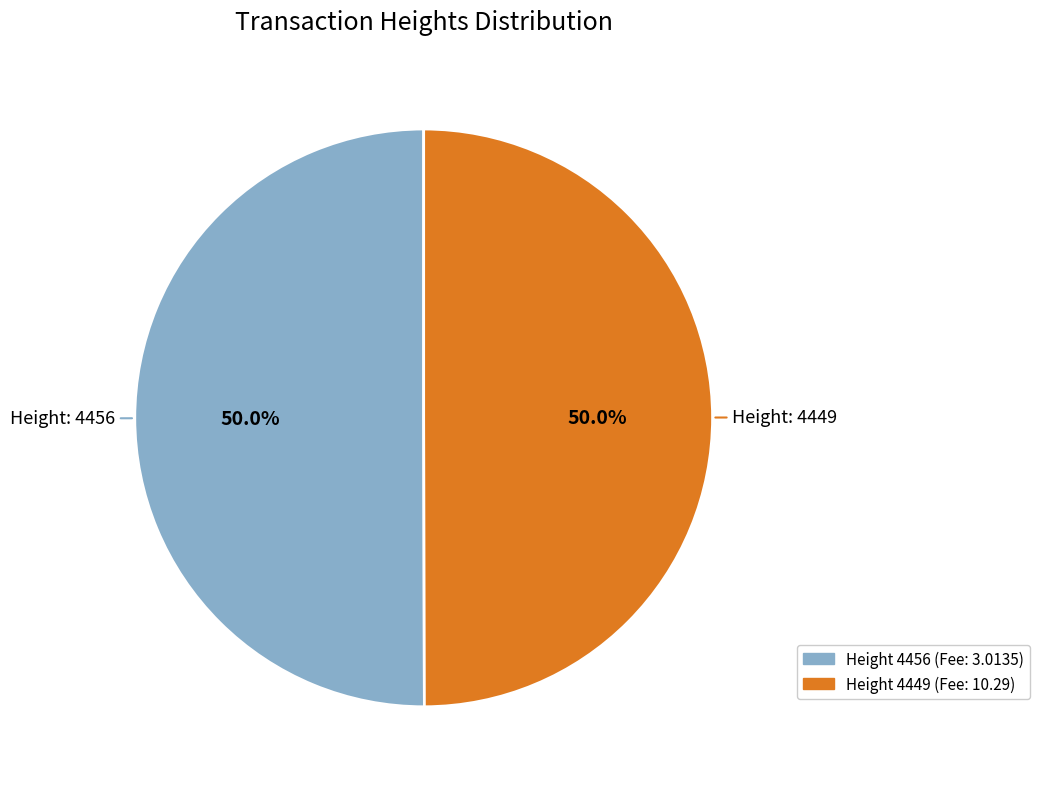

Count the number of slices in the pie.

2